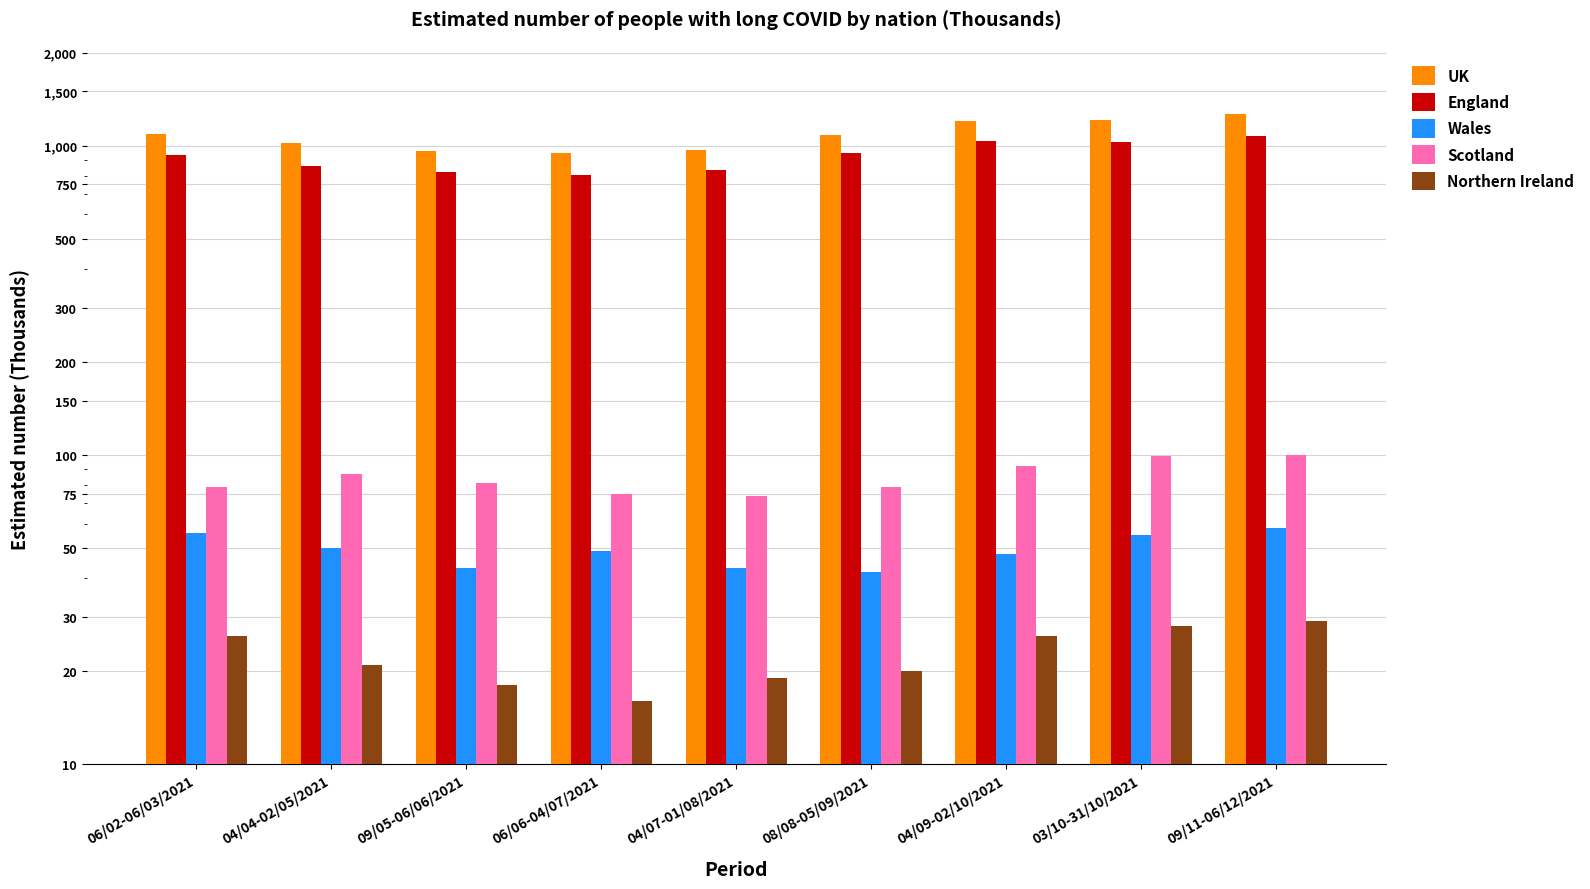

At which label is England closest to 941?

08/08-05/09/2021